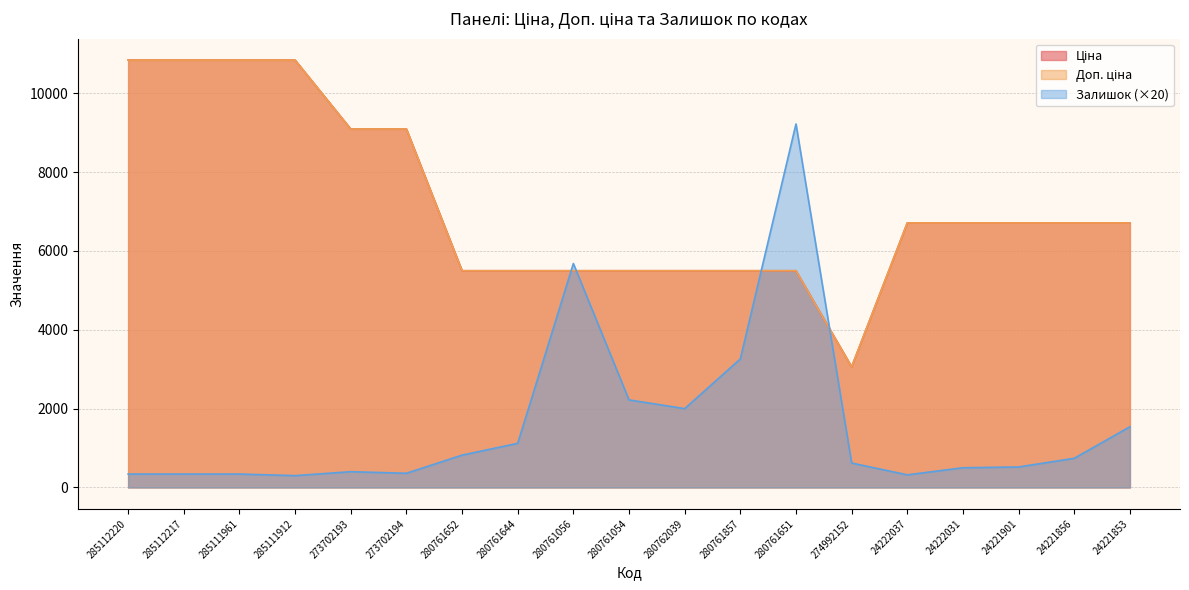

Which series has the largest range (max minus min)?

Залишок (×20)